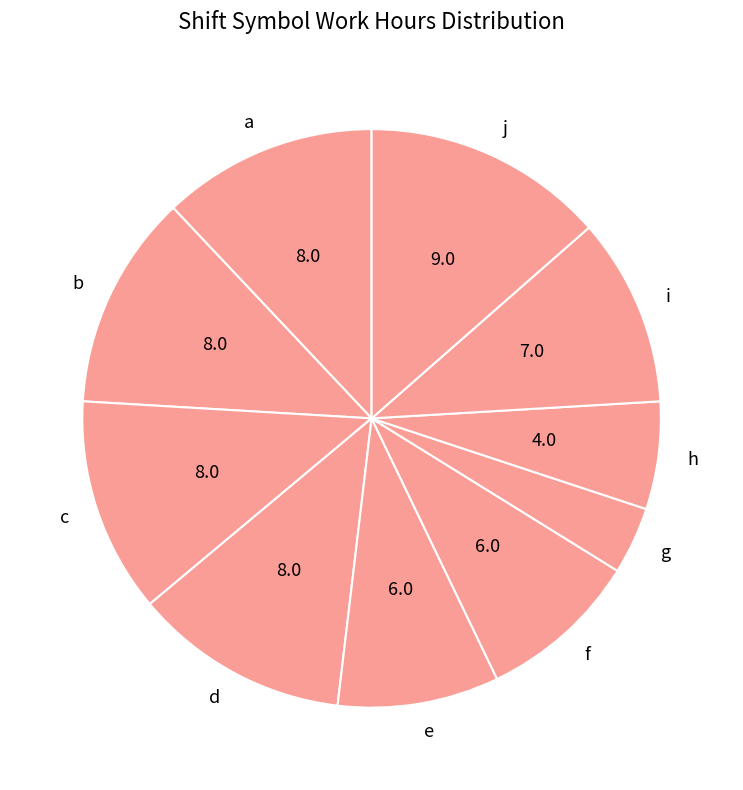

How many slices are in this pie chart?

10